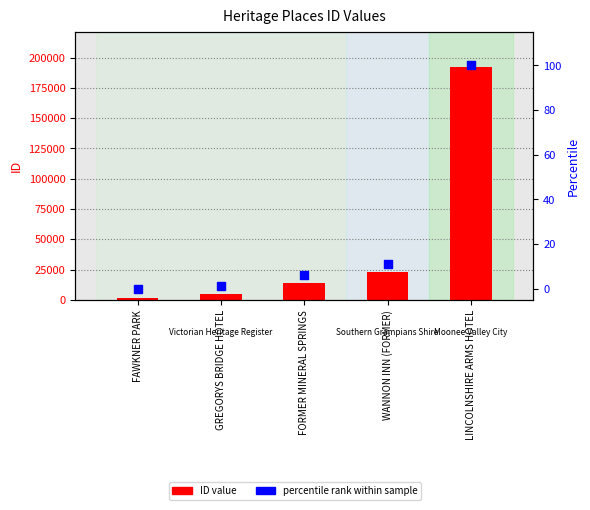

What are all the series names shown in the legend?

ID value, percentile rank within sample